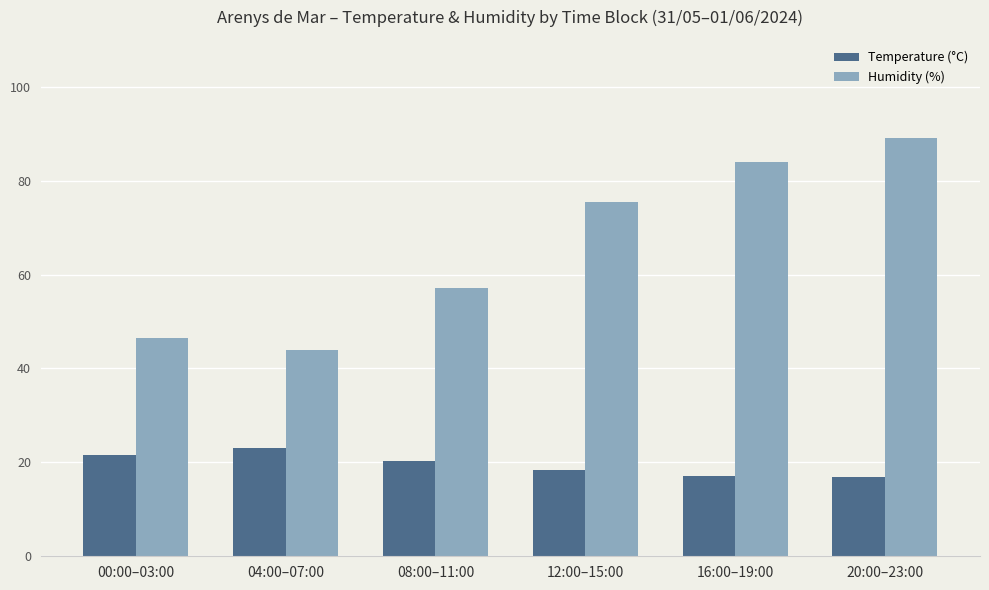

At which label does Temperature (°C) first exceed 20?

00:00–03:00